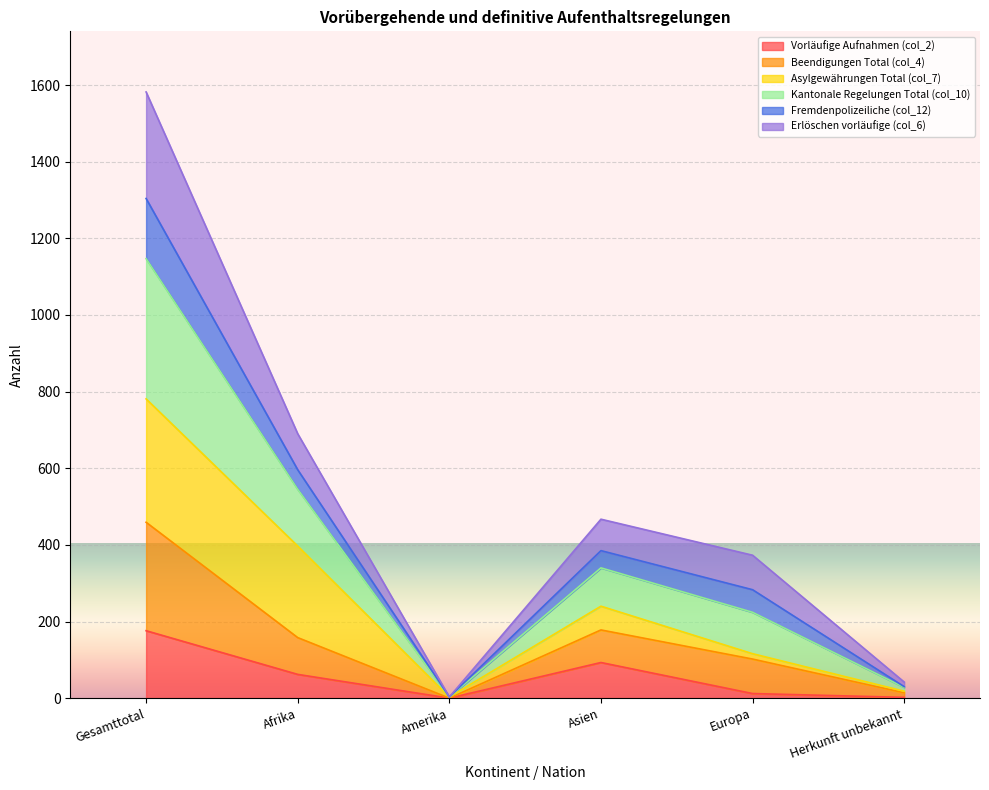

Is the value of Beendigungen Total (col_4) at Amerika greater than the value of Vorläufige Aufnahmen (col_2) at Afrika?

No